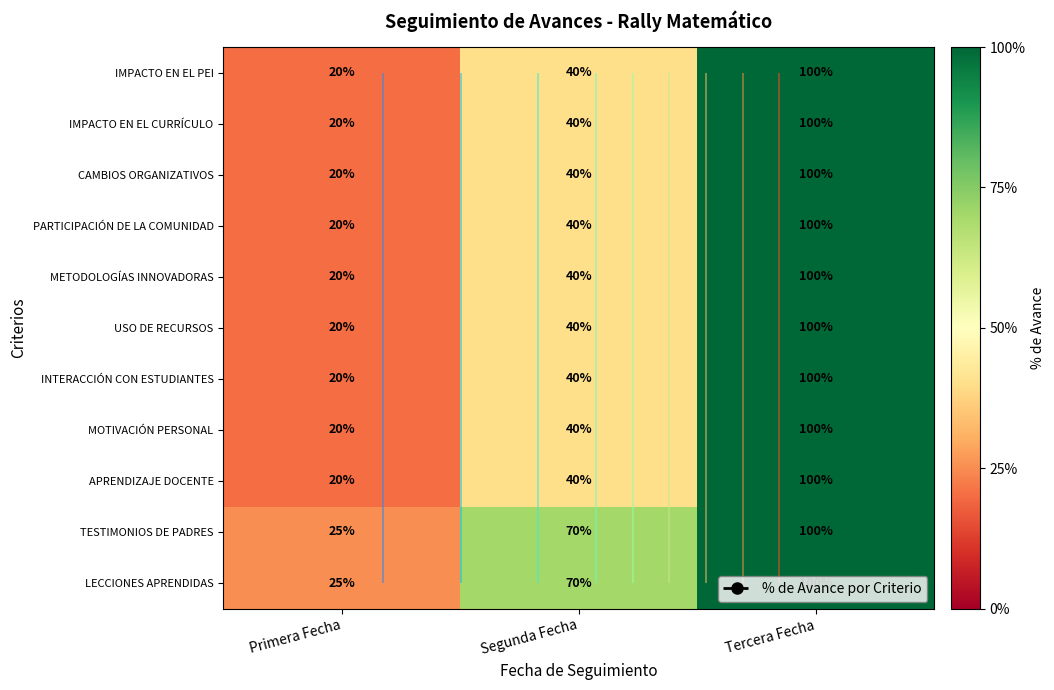

What is the sum of all INTERACCIÓN CON ESTUDIANTES values?

1.6